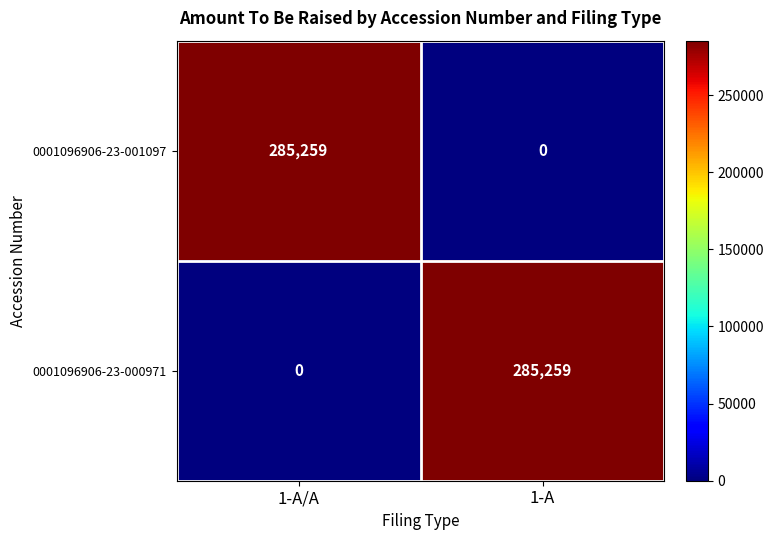

Reading right to left, extract all data points from this chart.

0001096906-23-001097: 1-A=0	1-A/A=285259
0001096906-23-000971: 1-A=285259	1-A/A=0